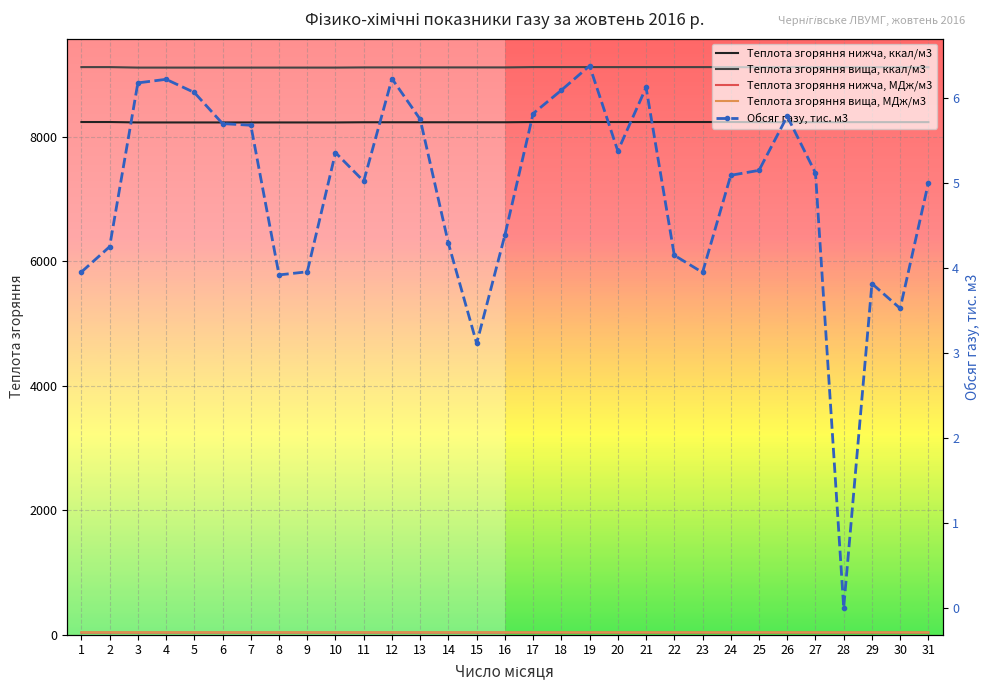

Reading left to right, list all the values displayed in this chart.

Теплота згоряння нижча, ккал/м3: 8235.0	8235.0	8228.0	8228.0	8228.0	8228.0	8228.0	8228.0	8228.0	8228.0	8231.0	8231.0	8231.0	8231.0	8231.0	8231.0	8235.0	8235.0	8235.0	8235.0	8235.0	8235.0	8235.0	8235.0	8233.0	8233.0	8233.0	8233.0	8233.0	8233.0	8233.0
Теплота згоряння вища, ккал/м3: 9117.0	9117.0	9109.0	9109.0	9109.0	9109.0	9109.0	9109.0	9109.0	9109.0	9112.0	9112.0	9112.0	9112.0	9112.0	9112.0	9117.0	9117.0	9117.0	9117.0	9117.0	9117.0	9117.0	9117.0	9115.0	9115.0	9115.0	9115.0	9115.0	9115.0	9115.0
Теплота згоряння нижча, МДж/м3: 34.5	34.5	34.5	34.5	34.5	34.5	34.5	34.5	34.5	34.5	34.5	34.5	34.5	34.5	34.5	34.5	34.5	34.5	34.5	34.5	34.5	34.5	34.5	34.5	34.5	34.5	34.5	34.5	34.5	34.5	34.5
Теплота згоряння вища, МДж/м3: 38.2	38.2	38.1	38.1	38.1	38.1	38.1	38.1	38.1	38.1	38.1	38.1	38.1	38.1	38.1	38.1	38.2	38.2	38.2	38.2	38.2	38.2	38.2	38.2	38.2	38.2	38.2	38.2	38.2	38.2	38.2
Обсяг газу, тис. м3: 3.9	4.2	6.2	6.2	6.1	5.7	5.7	3.9	4.0	5.4	5.0	6.2	5.7	4.3	3.1	4.4	5.8	6.1	6.4	5.4	6.1	4.1	3.9	5.1	5.1	5.8	5.1	0.0	3.8	3.5	5.0